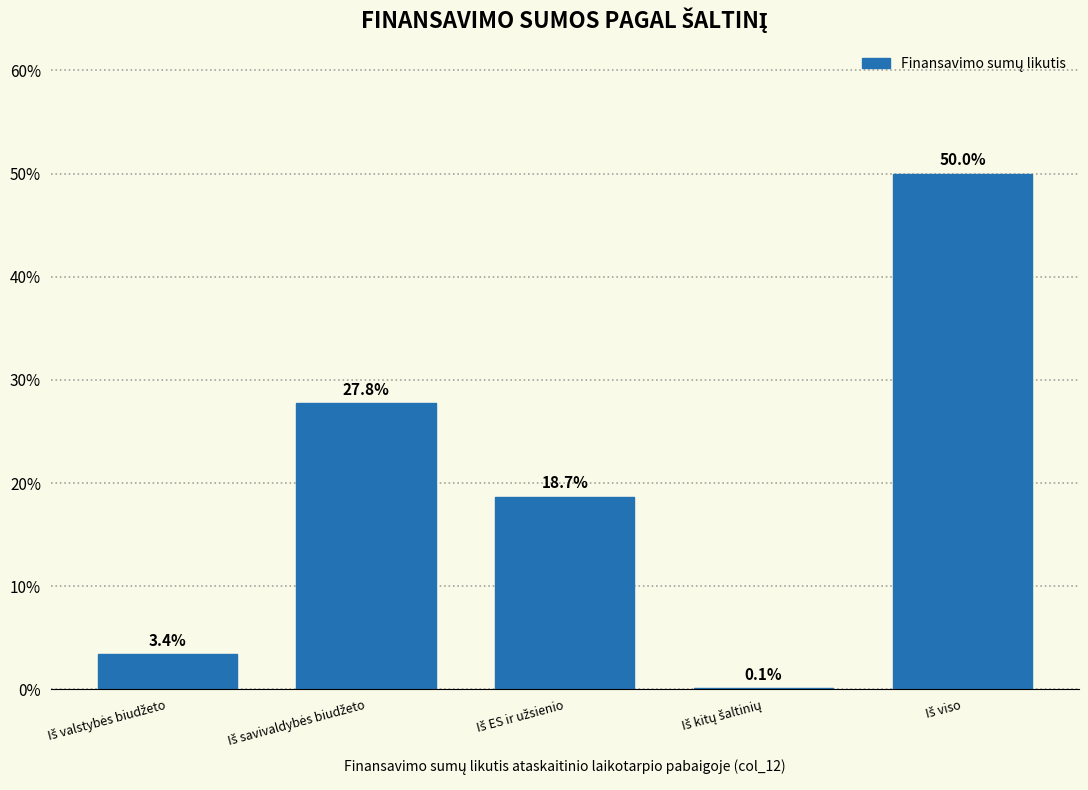

What is the maximum value shown in the chart?

50.0